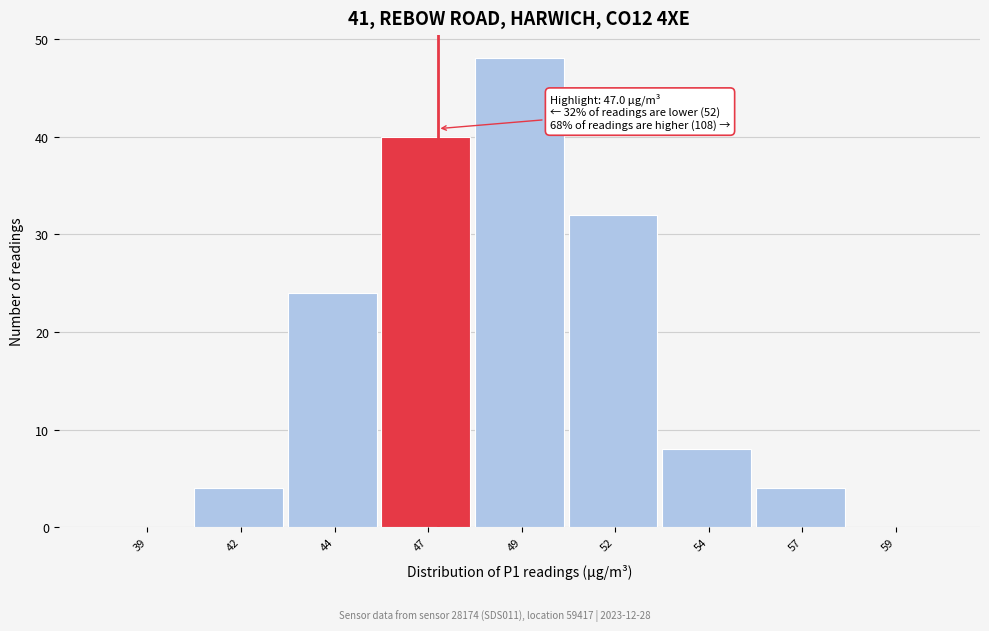

Reading right to left, extract all data points from this chart.

59=0	57=4	54=8	52=32	49=48	47=40	44=24	42=4	39=0